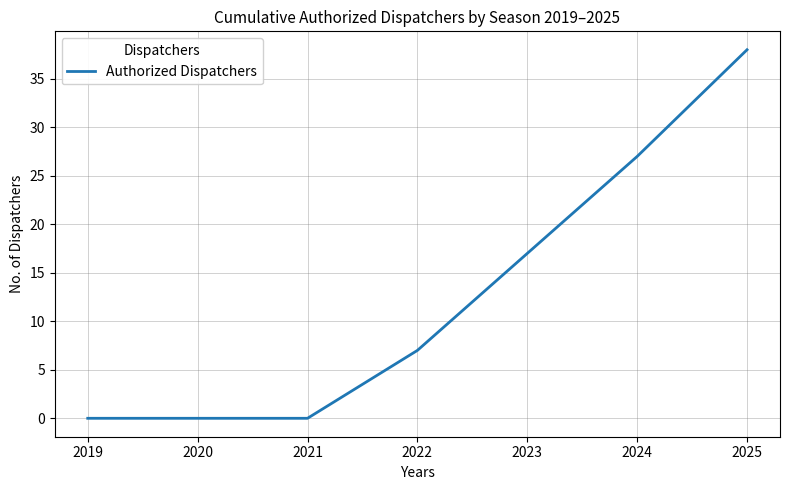

Which category has the highest value across all series?

2025